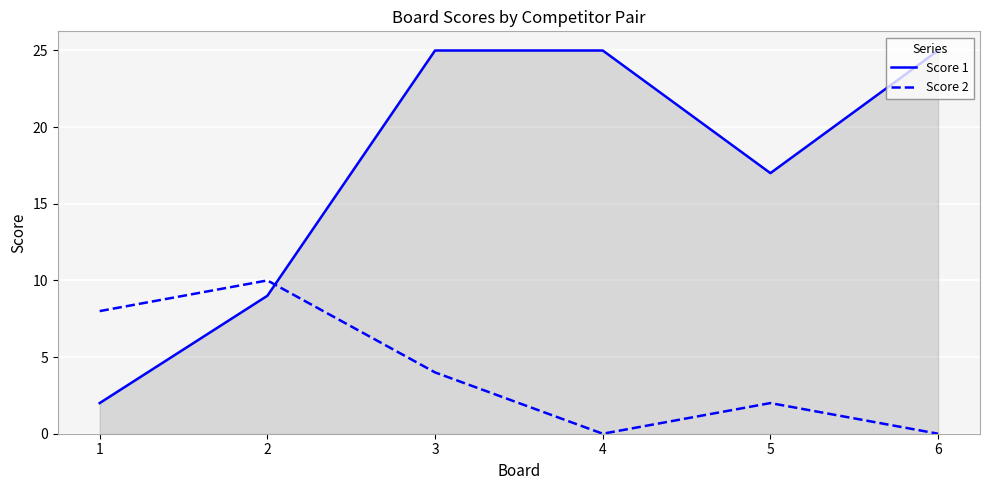

The Score 1 series shows 2 at 1. True or false?

True